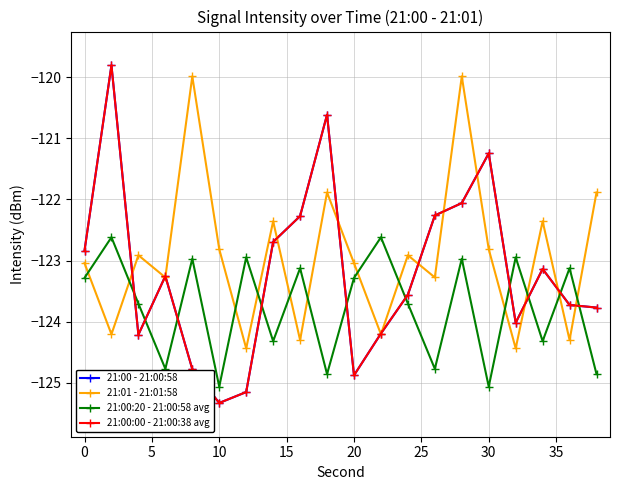

Is this an area chart (filled region under the line)?

No